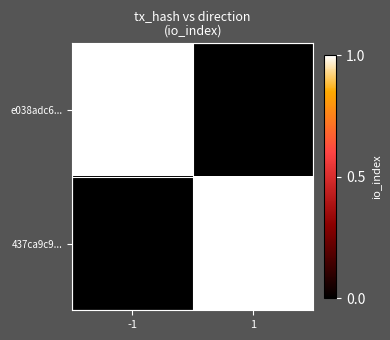

At which category does the chart reach its peak across all series?

-1